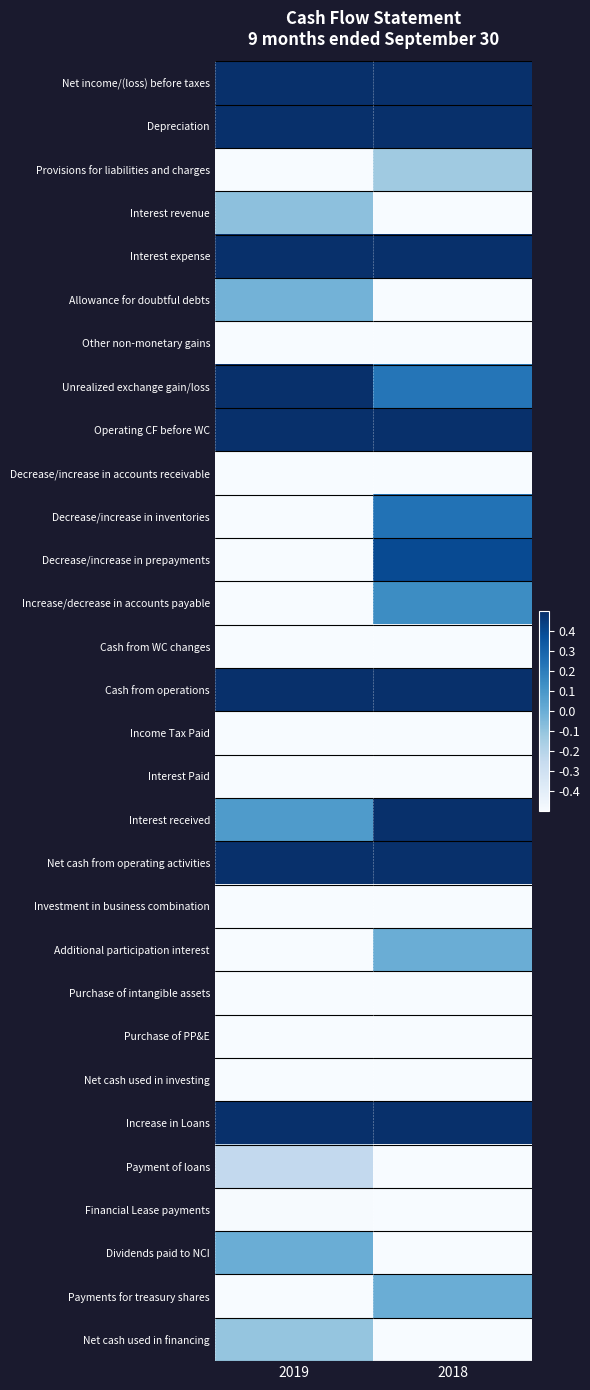

Reading right to left, list all the values displayed in this chart.

Net income/(loss) before taxes: 2018=0.8	2019=1.0
Depreciation: 2018=0.6	2019=1.0
Provisions for liabilities and charges: 2018=-0.1	2019=-1.0
Interest revenue: 2018=-1.0	2019=-0.1
Interest expense: 2018=0.8	2019=1.0
Allowance for doubtful debts: 2018=-1.0	2019=-0.0
Other non-monetary gains: 2018=-1.0	2019=-0.9
Unrealized exchange gain/loss: 2018=0.2	2019=1.0
Operating CF before WC: 2018=0.6	2019=1.0
Decrease/increase in accounts receivable: 2018=-1.0	2019=-0.8
Decrease/increase in inventories: 2018=0.2	2019=-1.0
Decrease/increase in prepayments: 2018=0.4	2019=-1.0
Increase/decrease in accounts payable: 2018=0.1	2019=-1.0
Cash from WC changes: 2018=-0.6	2019=-1.0
Cash from operations: 2018=0.7	2019=1.0
Income Tax Paid: 2018=-1.0	2019=-1.0
Interest Paid: 2018=-0.9	2019=-1.0
Interest received: 2018=1.0	2019=0.1
Net cash from operating activities: 2018=0.6	2019=1.0
Investment in business combination: 2018=-1.0	2019=-0.6
Additional participation interest: 2018=0.0	2019=-1.0
Purchase of intangible assets: 2018=-0.7	2019=-1.0
Purchase of PP&E: 2018=-1.0	2019=-0.8
Net cash used in investing: 2018=-1.0	2019=-0.8
Increase in Loans: 2018=1.0	2019=0.5
Payment of loans: 2018=-1.0	2019=-0.2
Financial Lease payments: 2018=-1.0	2019=-0.5
Dividends paid to NCI: 2018=-1.0	2019=0.0
Payments for treasury shares: 2018=0.0	2019=-1.0
Net cash used in financing: 2018=-1.0	2019=-0.1